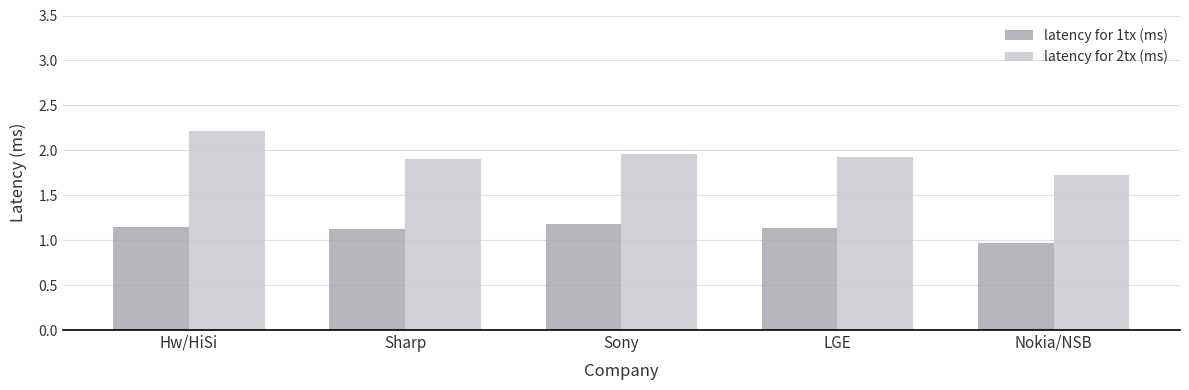

At which label does latency for 1tx (ms) reach its peak?

Sony